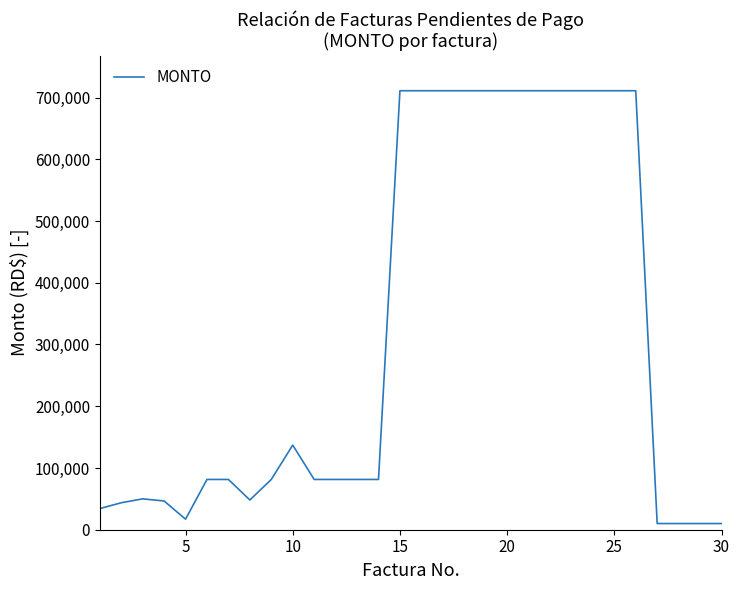

What is the difference between the maximum and minimum values?

701000.0